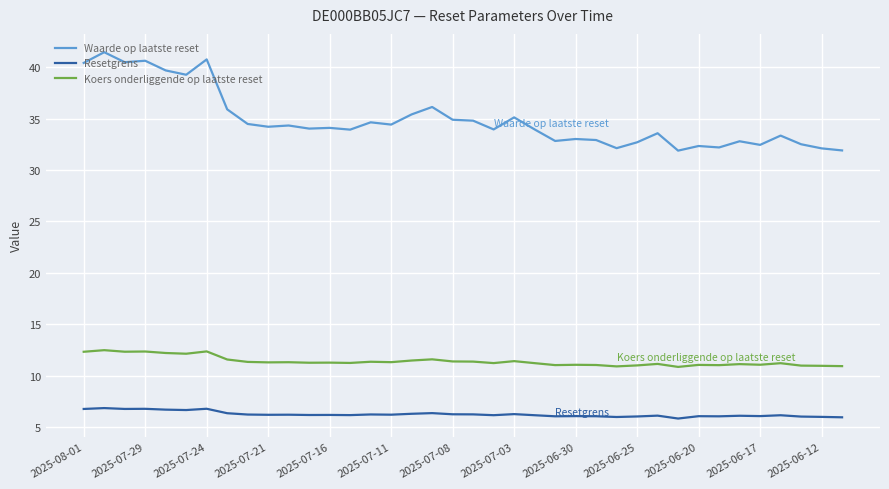

Which series has the widest spread of values?

Waarde op laatste reset